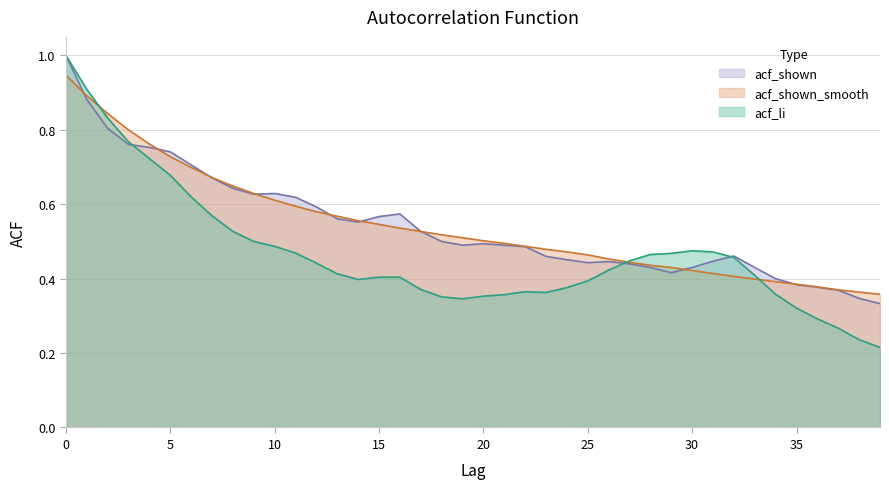

How many acf_shown values are between 0 and 1?

40